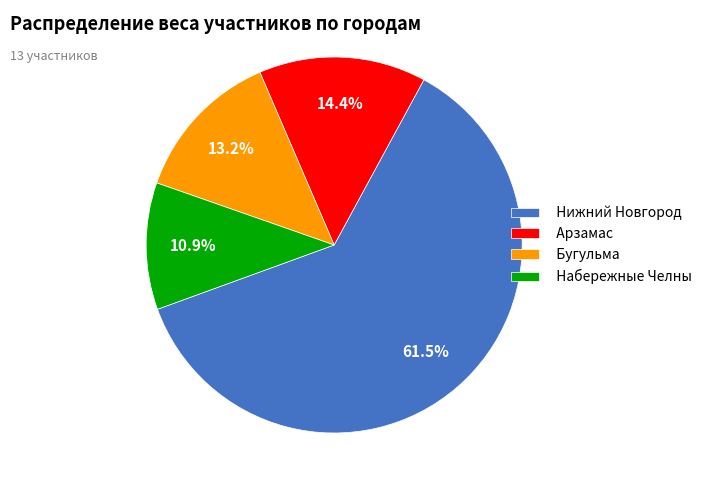

What is the total percentage of Бугульма and Арзамас?

27.6%